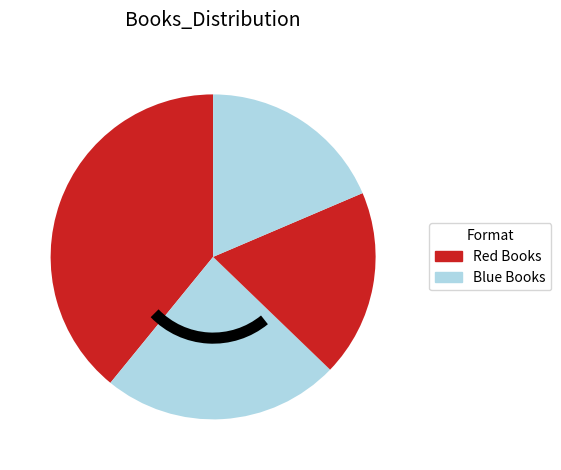

Is there any slice that represents more than half of the pie?

No